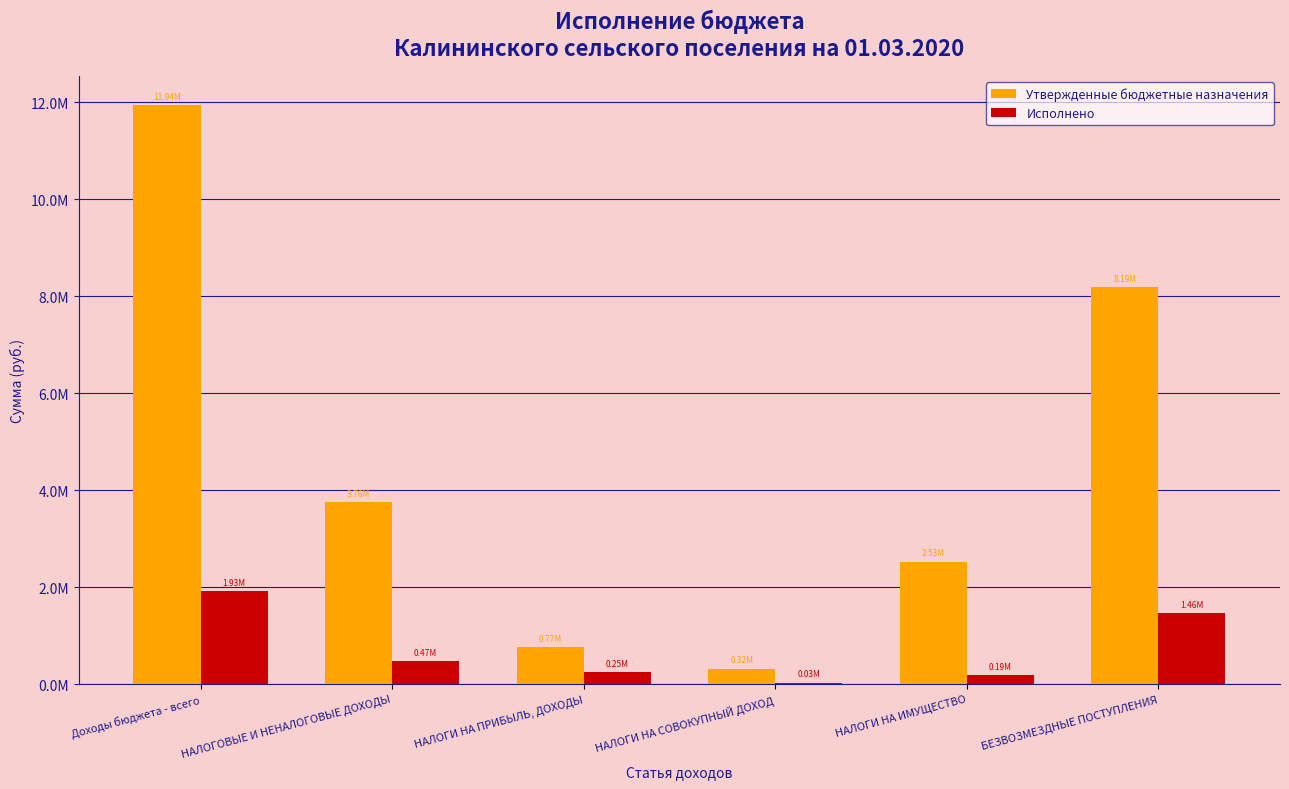

Is the value of Исполнено at НАЛОГИ НА ИМУЩЕСТВО greater than the value of Утвержденные бюджетные назначения at НАЛОГИ НА ИМУЩЕСТВО?

No